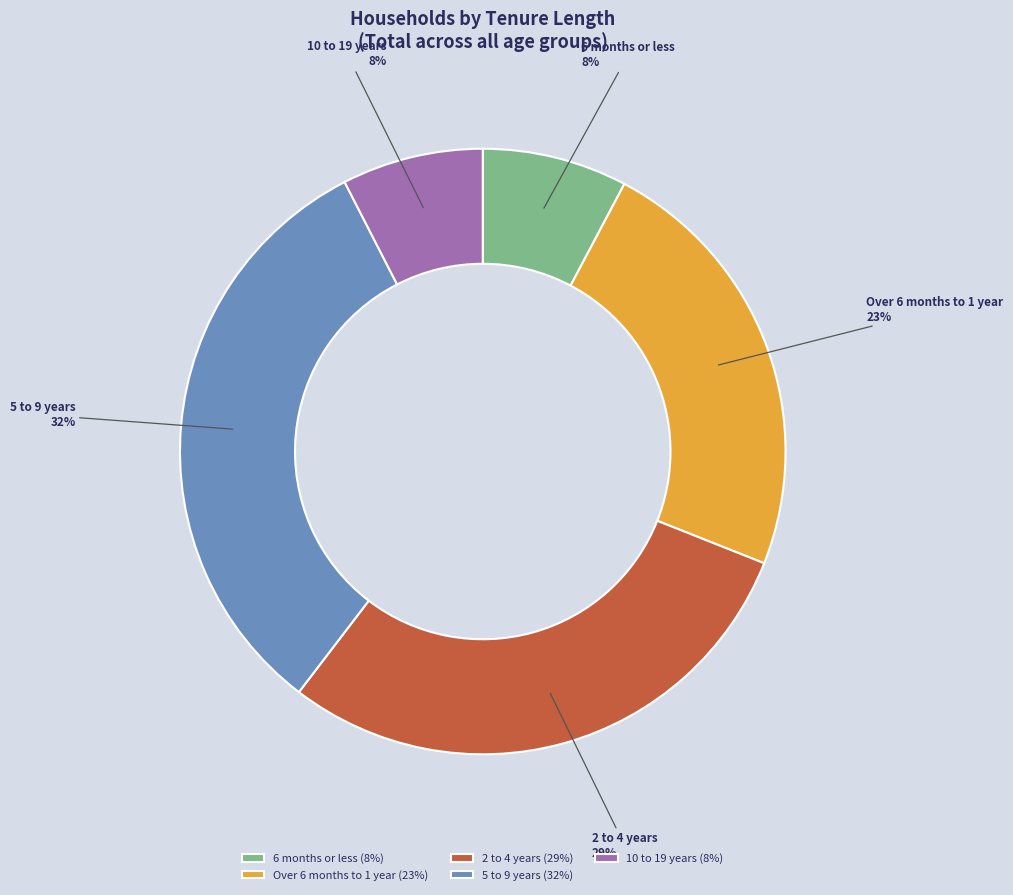

Which category has the biggest portion of the pie?

5 to 9 years